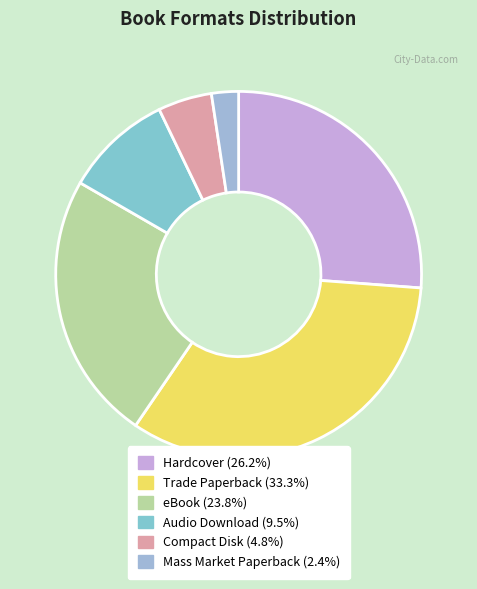

Which category has the biggest portion of the pie?

Trade Paperback